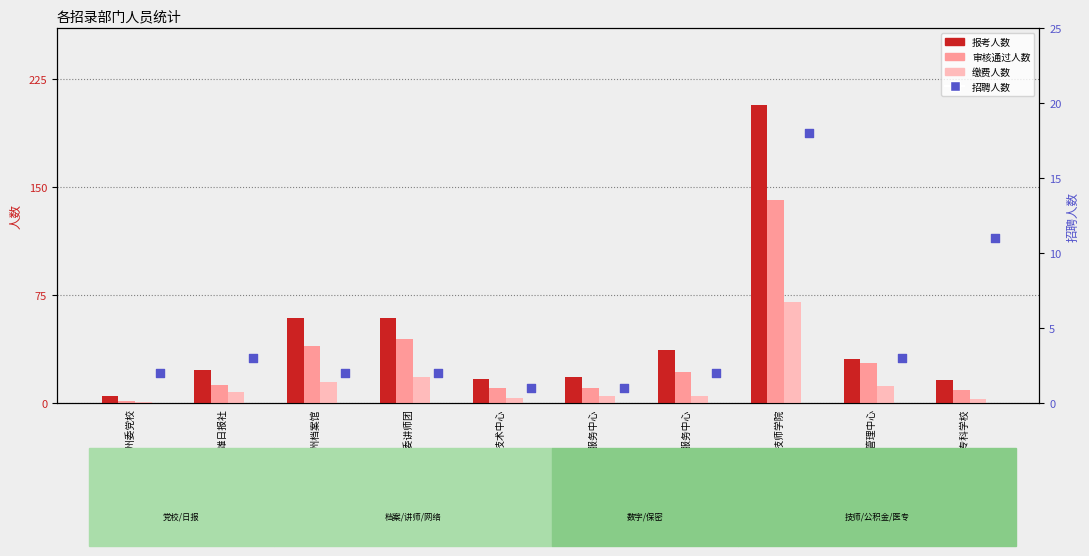

Is the value of 审核通过人数 at 楚雄日报社 greater than the value of 报考人数 at 楚雄州数字经济服务中心?

No